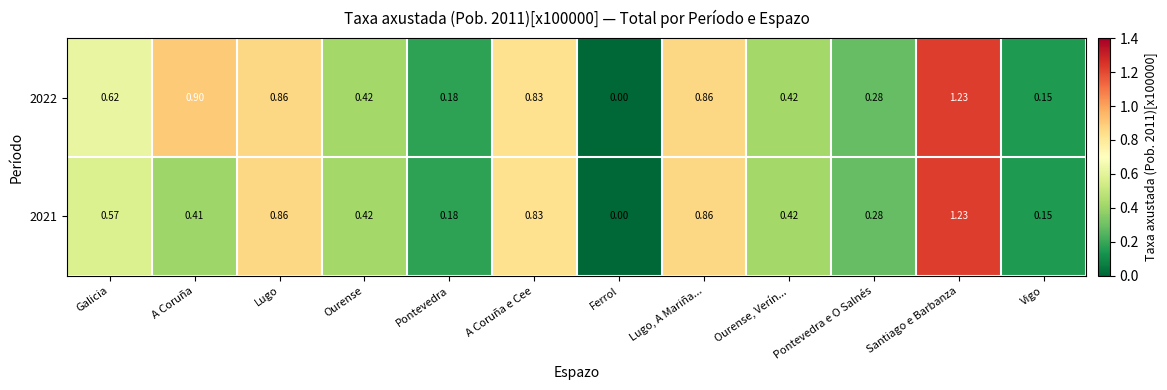

Which series has the largest total across all categories?

2022